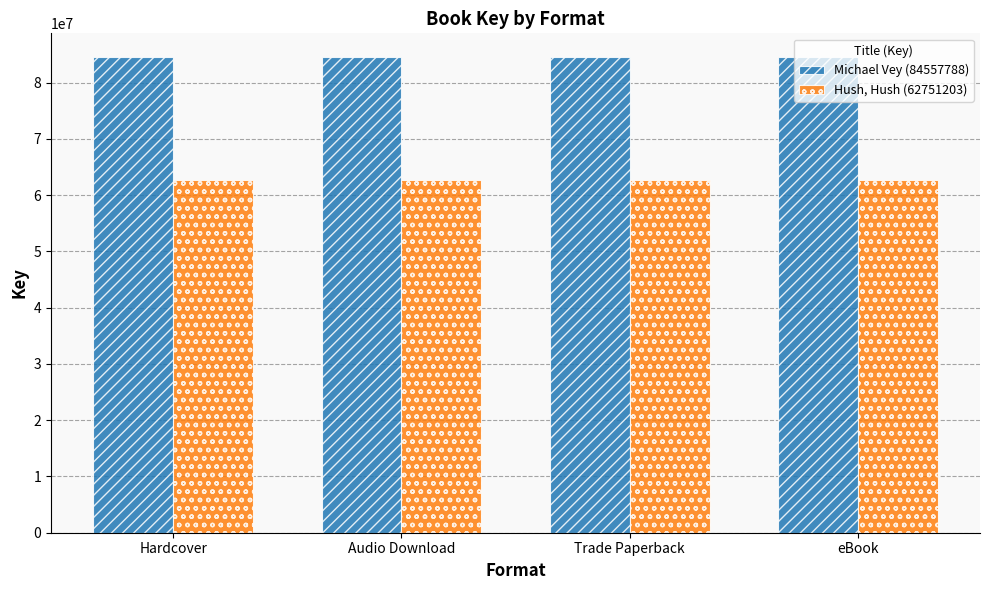

Which series has the largest total across all categories?

Michael Vey (84557788)